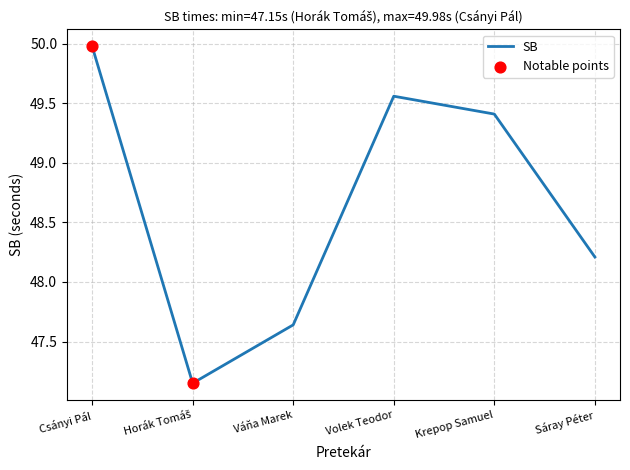

What is the change in value from Váňa Marek to Volek Teodor?

+1.9